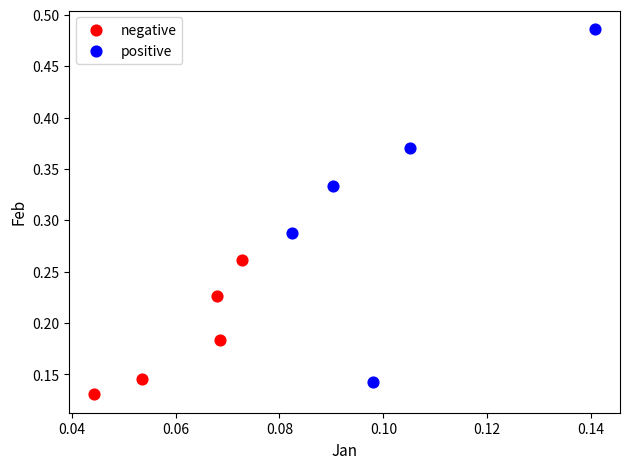

What are all the series names shown in the legend?

negative, positive